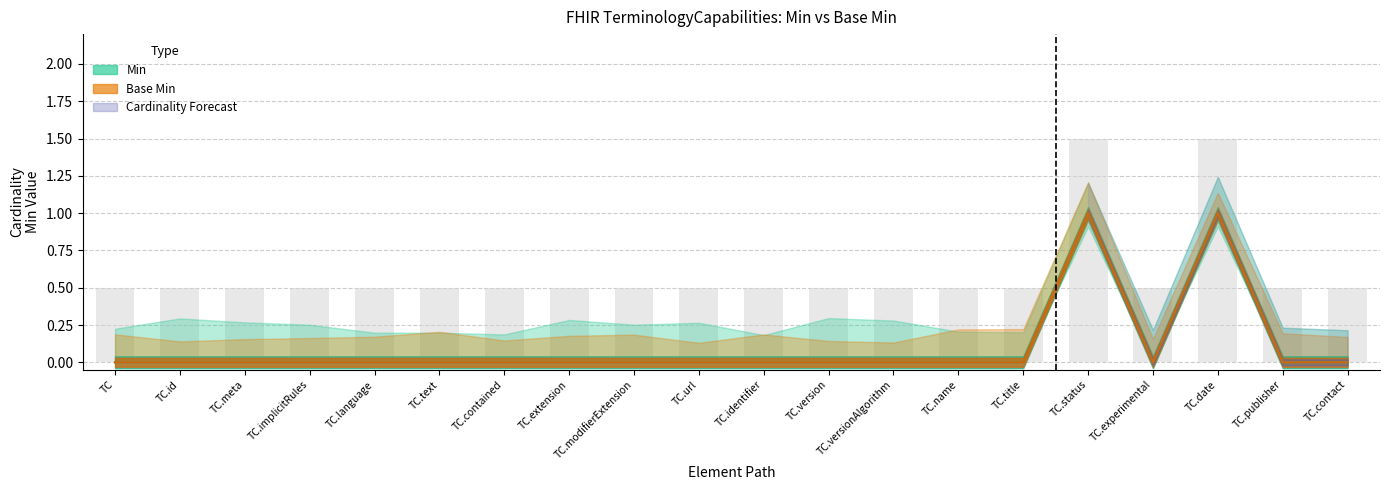

What is the label of the 20th bar from the left?

TC.contact